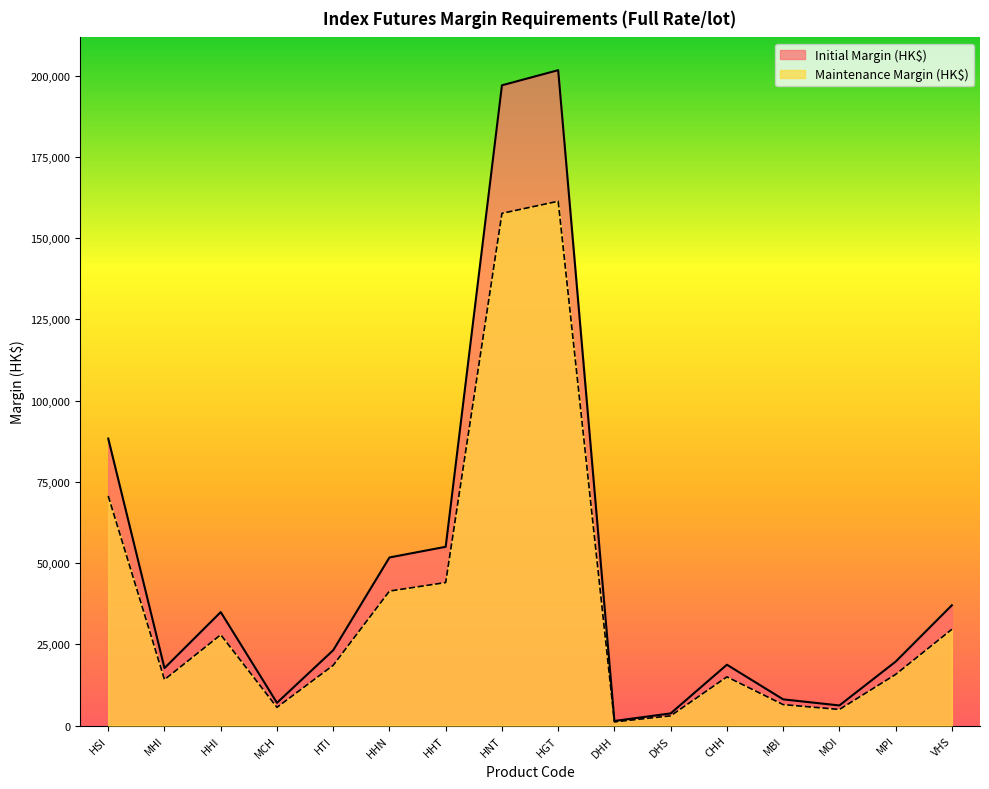

List the series in order of their peak value, lowest first.

Maintenance Margin (HK$), Initial Margin (HK$)